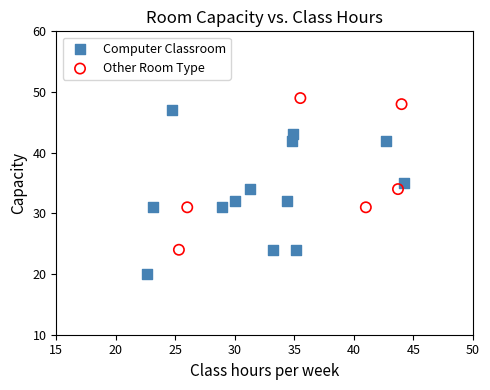

Which series reaches the minimum Y coordinate?

Computer Classroom